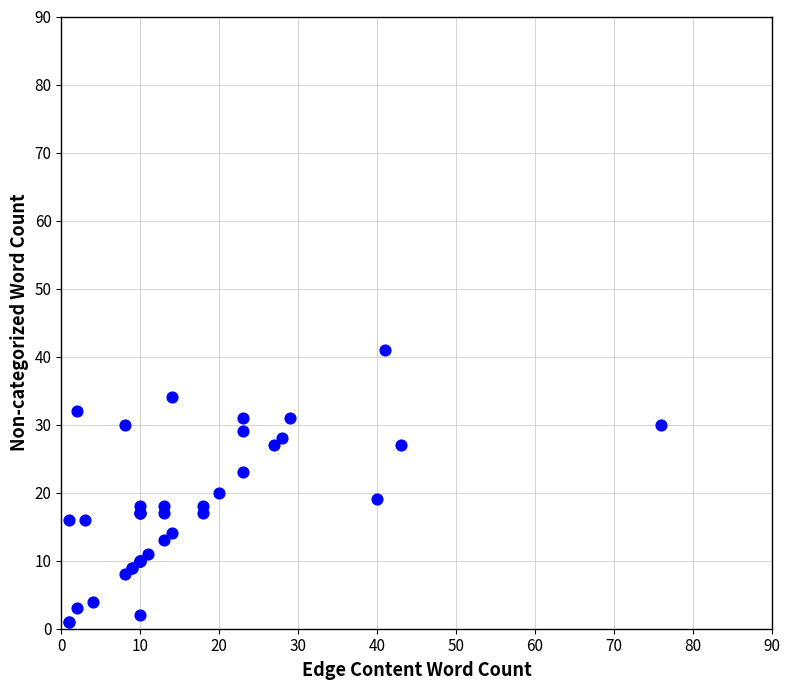

What Y value in the scatter plot is closest to 21?

20